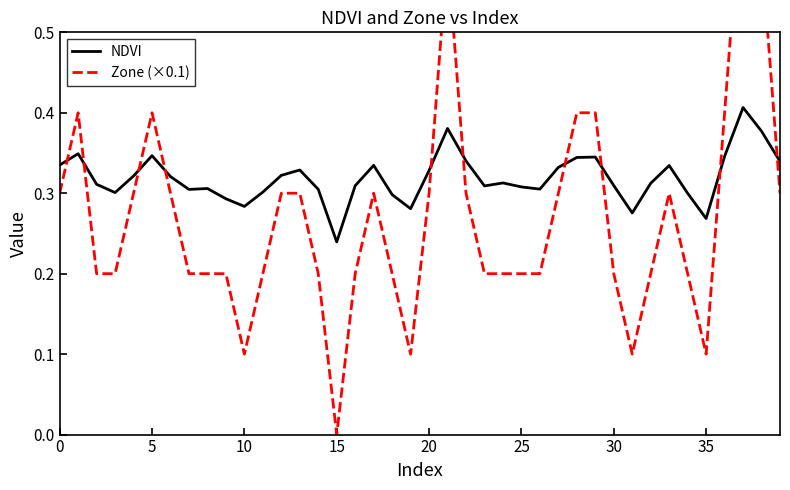

Which series ends up on top after the final intersection of Zone (×0.1) and NDVI?

NDVI